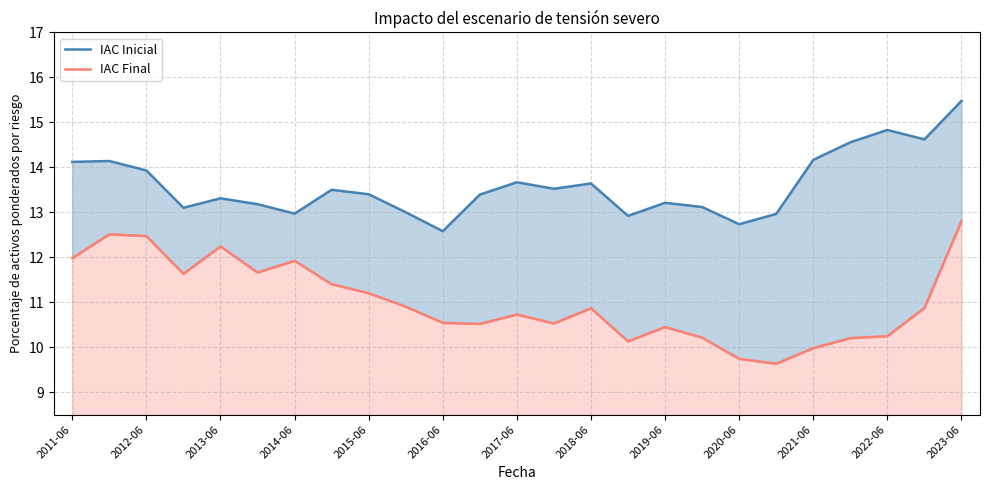

Reading left to right, extract all data points from this chart.

IAC Inicial: 14.1	14.1	13.9	13.1	13.3	13.2	13.0	13.5	13.4	13.0	12.6	13.4	13.7	13.5	13.6	12.9	13.2	13.1	12.7	13.0	14.2	14.6	14.8	14.6	15.5
IAC Final: 12.0	12.5	12.5	11.6	12.2	11.7	11.9	11.4	11.2	10.9	10.5	10.5	10.7	10.5	10.9	10.1	10.4	10.2	9.7	9.6	10.0	10.2	10.2	10.9	12.8